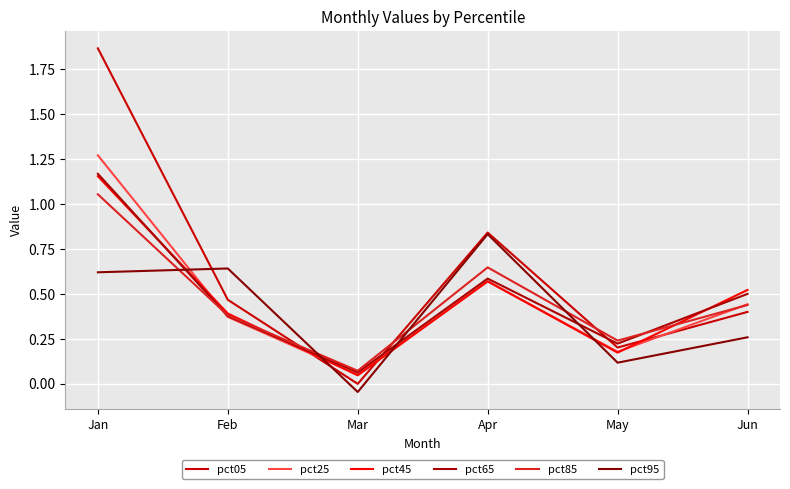

What is the value of the pct65 point at the 3rd from the left?

0.1